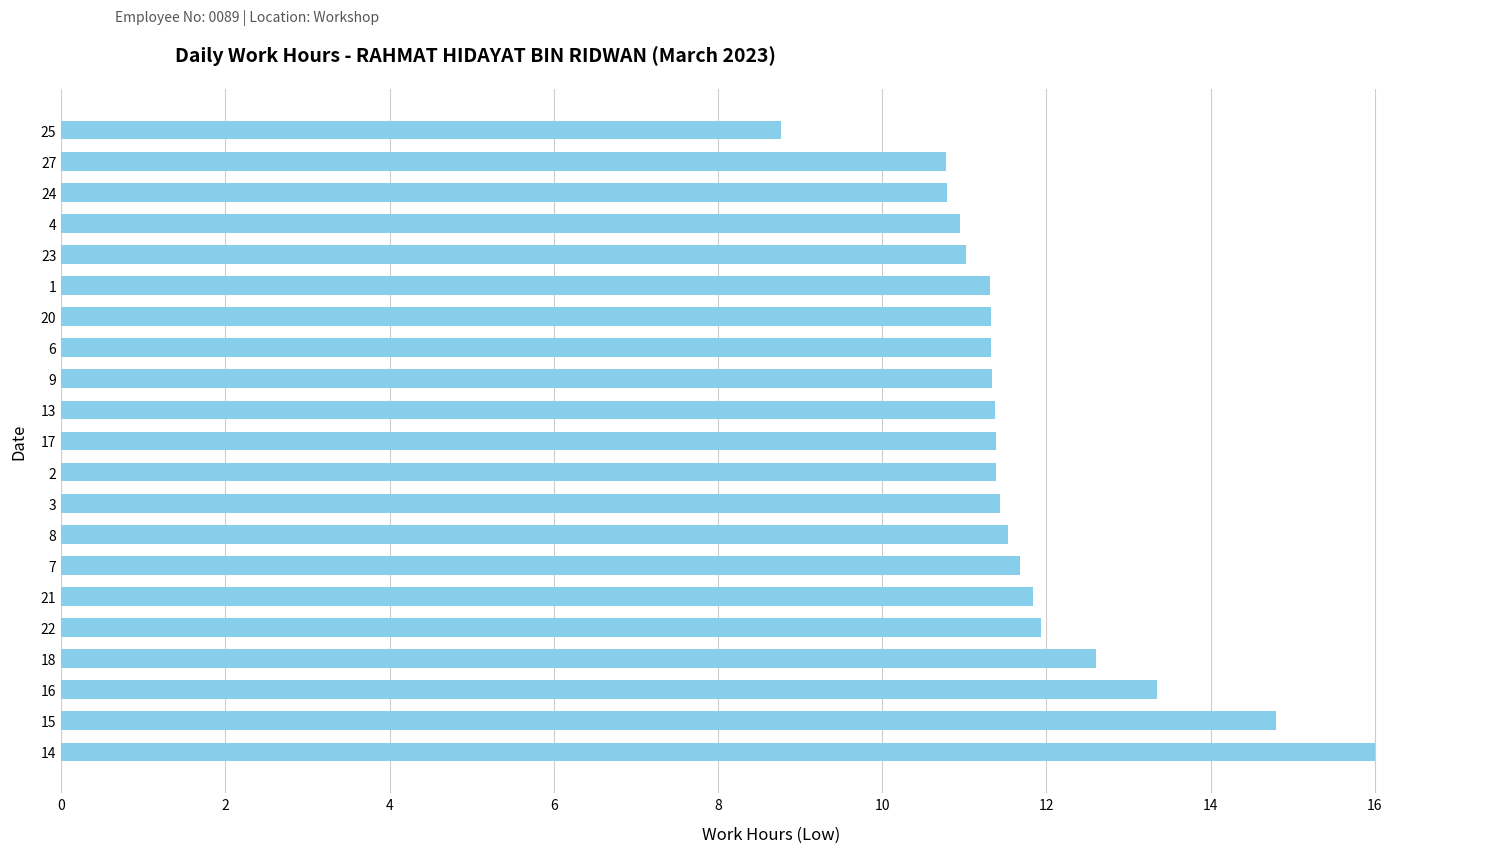

The value at 4 is 18.5. True or false?

False